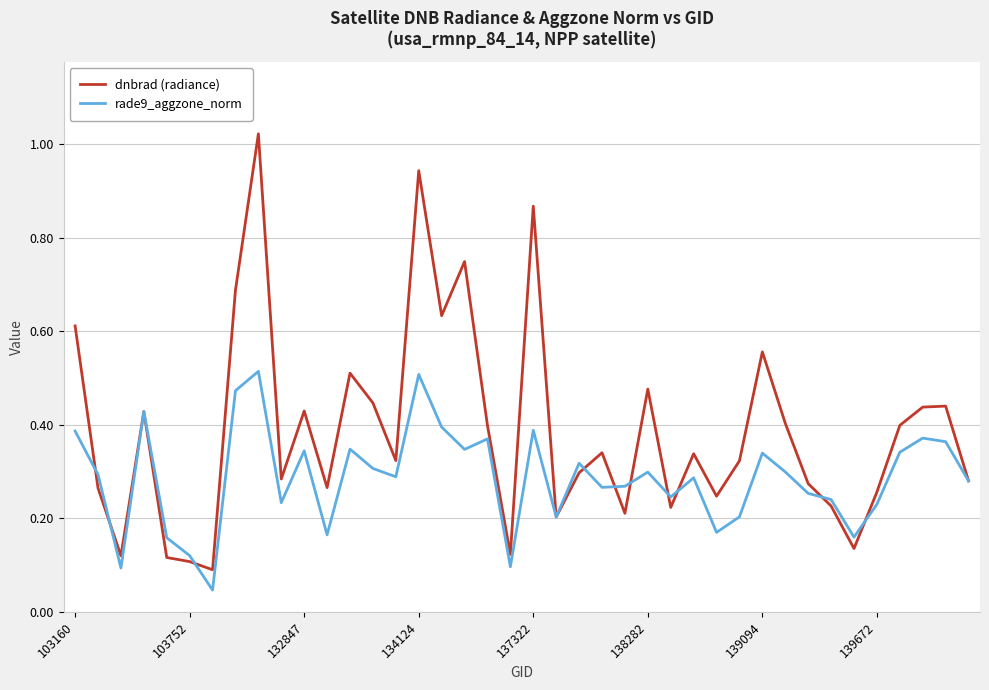

List the series in order of their peak value, lowest first.

rade9_aggzone_norm, dnbrad (radiance)